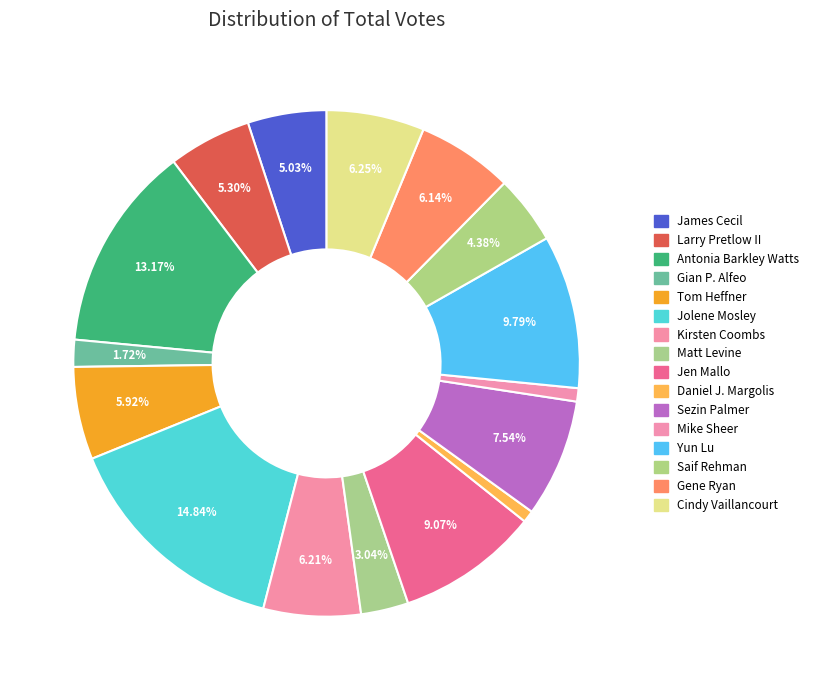

To the nearest percent, what is the combined percentage of Cindy Vaillancourt and Daniel J. Margolis?

7%